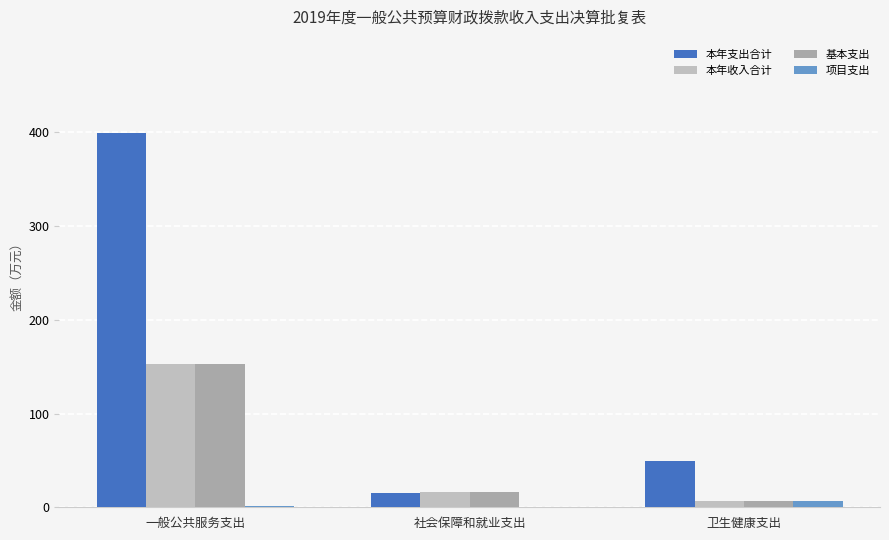

What is the value of the 项目支出 bar at the 3rd from the left?

6.8